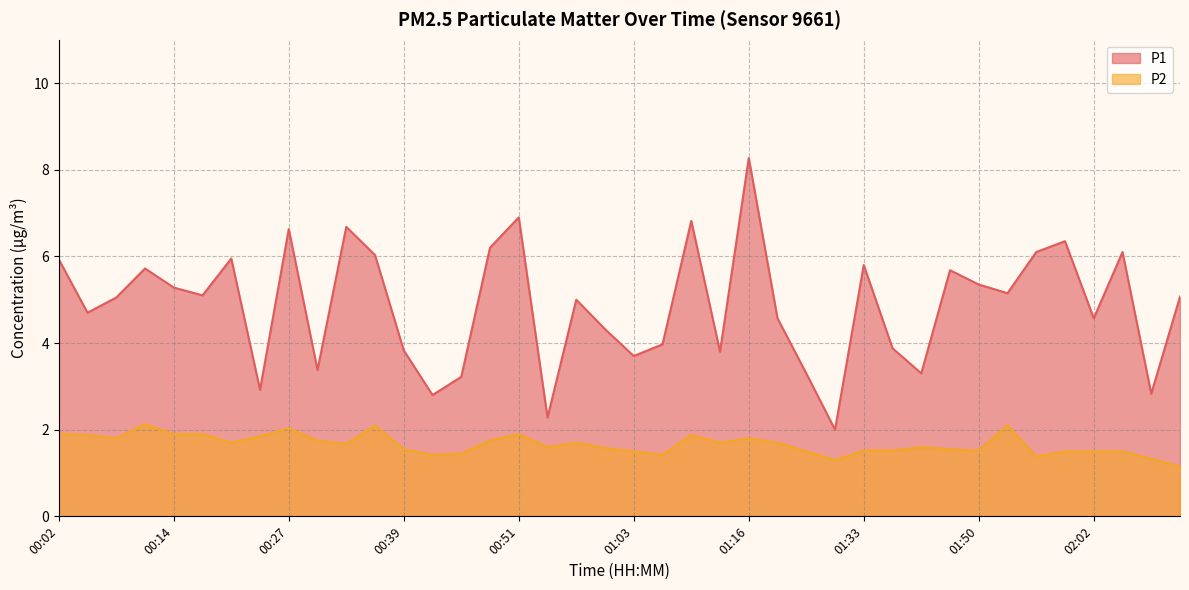

Rank the series at 01:19 from lowest to highest value.

P2, P1